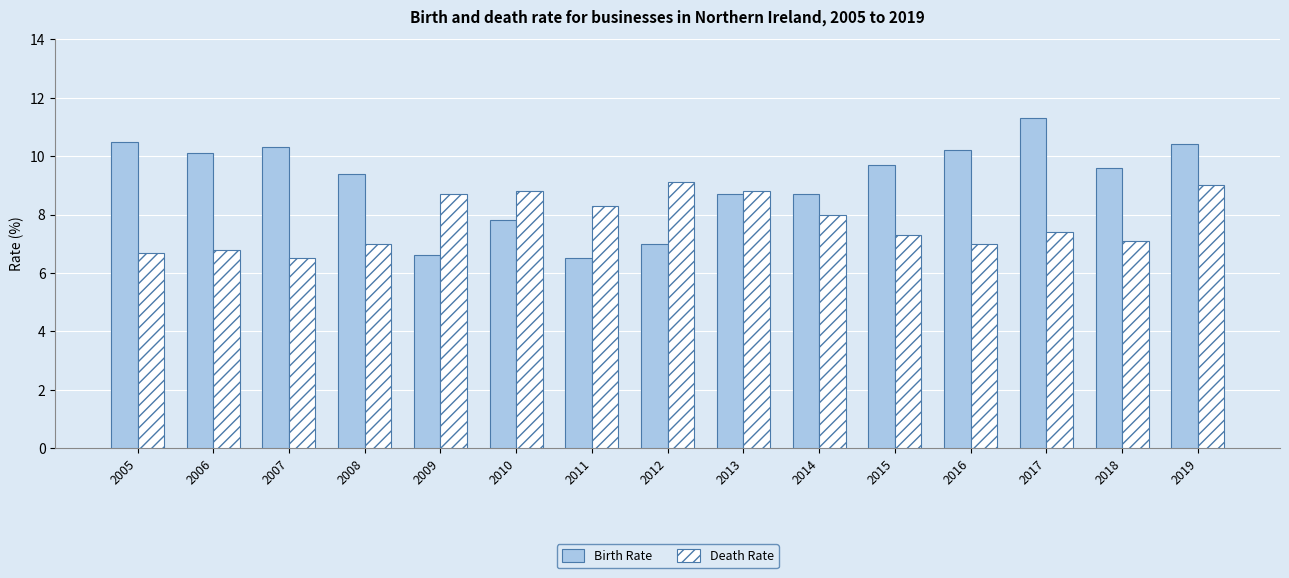

What is the value of the Birth Rate bar at the 2nd from the left?

10.1